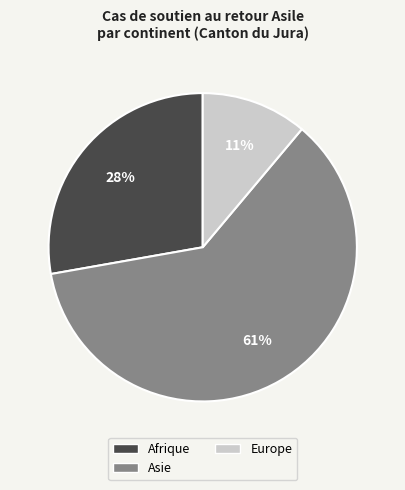

To the nearest percent, what is the average slice percentage?

33%